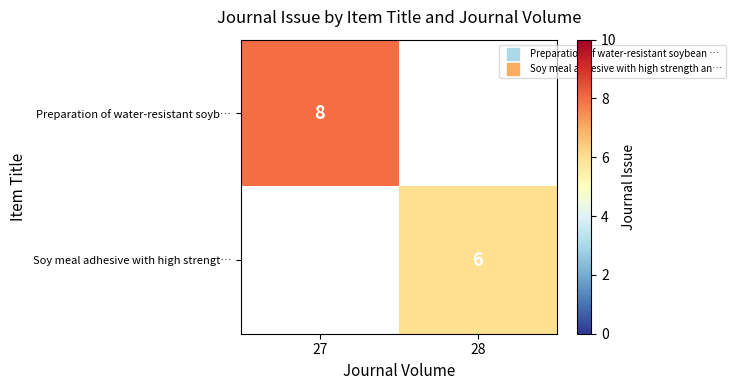

Count the number of data series in this chart.

2